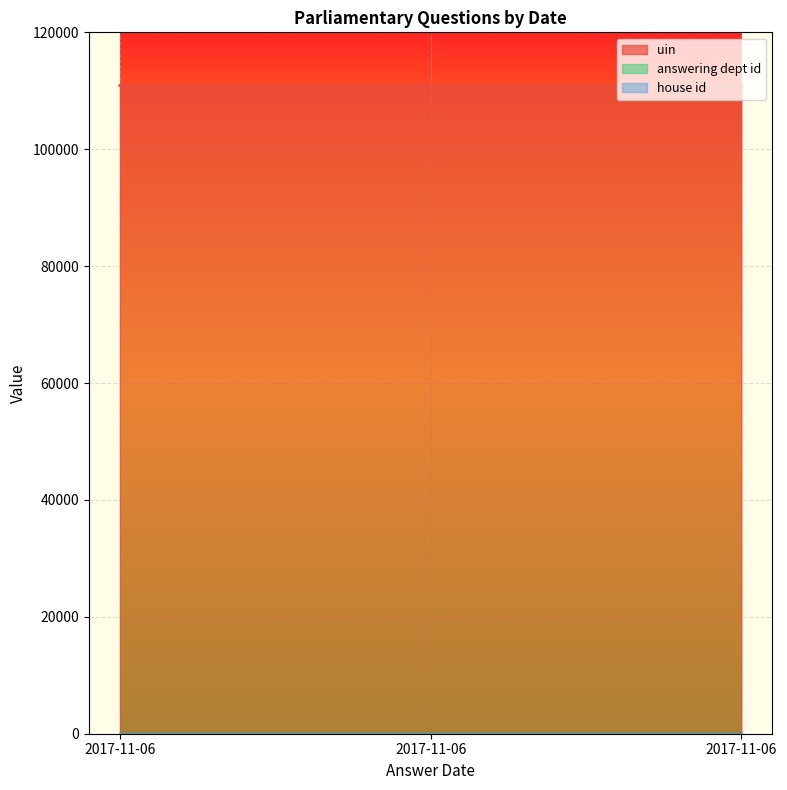

What is the maximum value for house id?

1